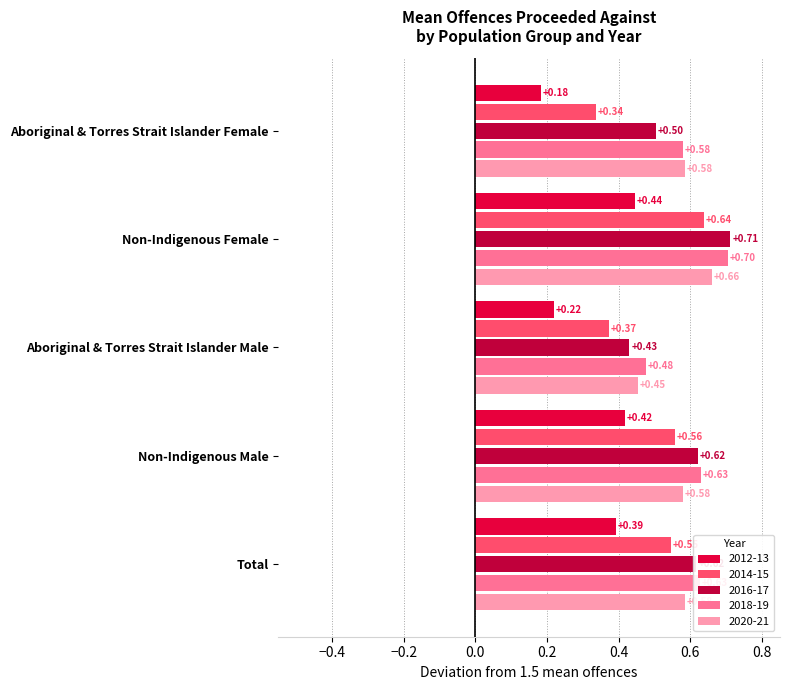

Which series has the largest range (max minus min)?

2014-15